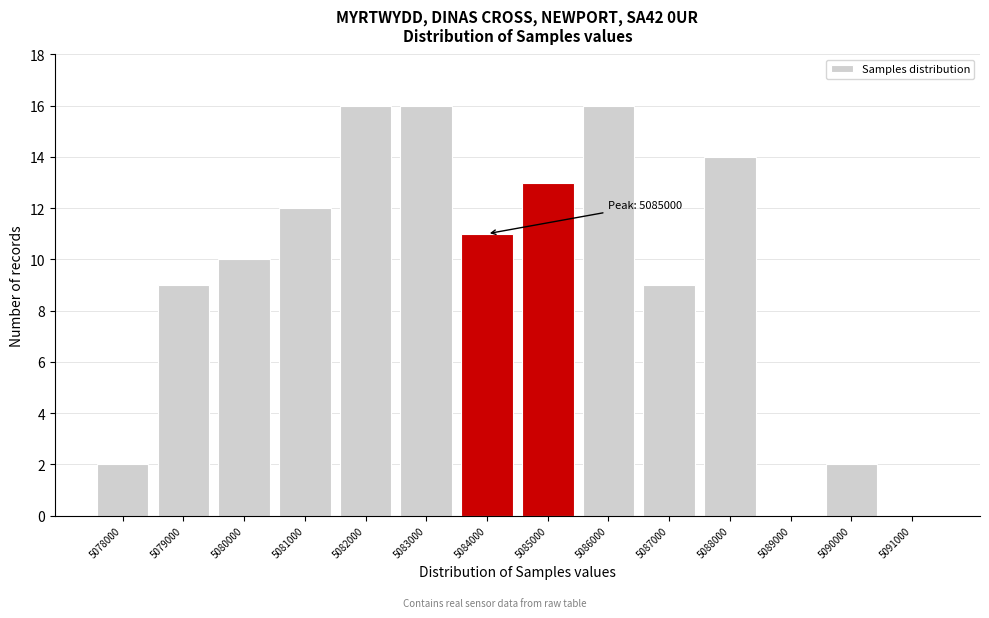

Reading right to left, extract all data points from this chart.

5091000=0	5090000=2	5089000=0	5088000=14	5087000=9	5086000=16	5085000=13	5084000=11	5083000=16	5082000=16	5081000=12	5080000=10	5079000=9	5078000=2